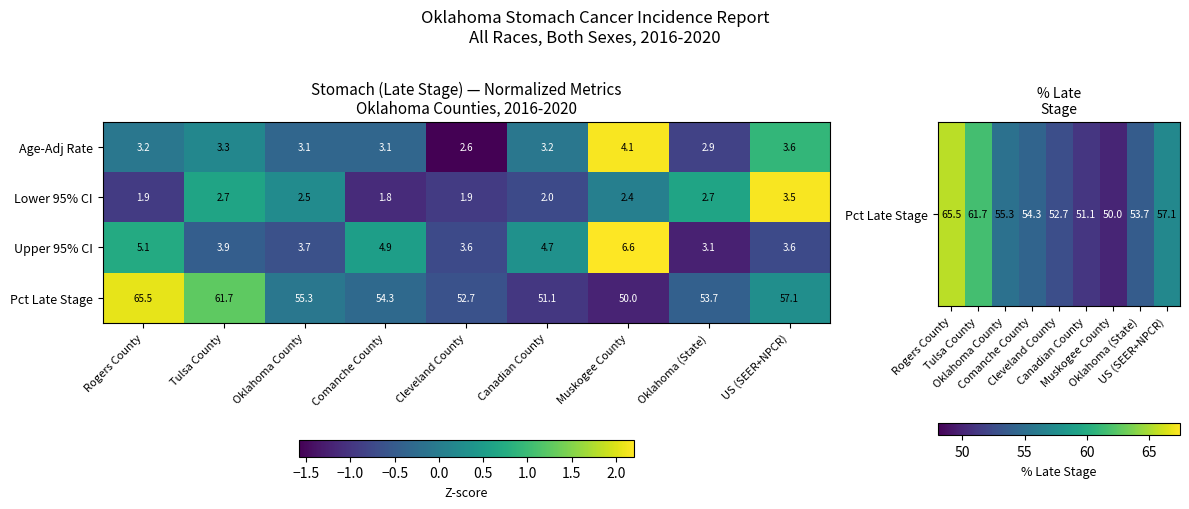

Which series has the largest total across all categories?

Pct Late Stage